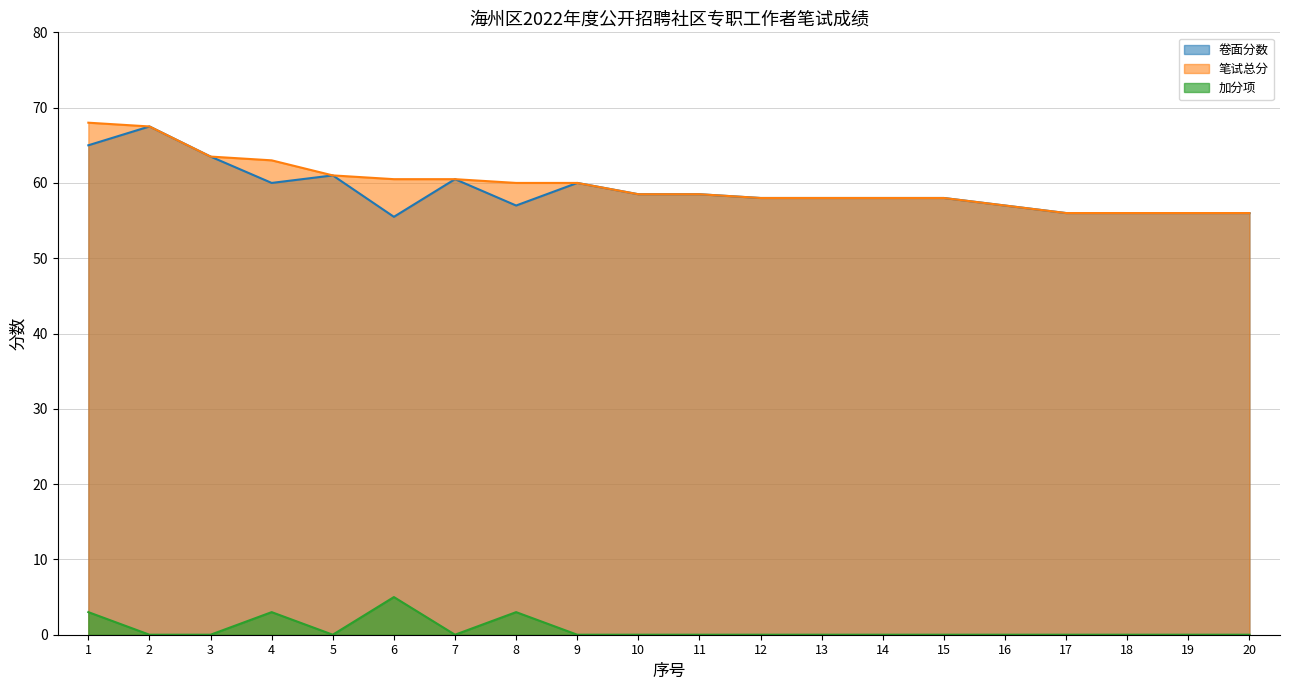

Where is the first local minimum for 加分项?

5